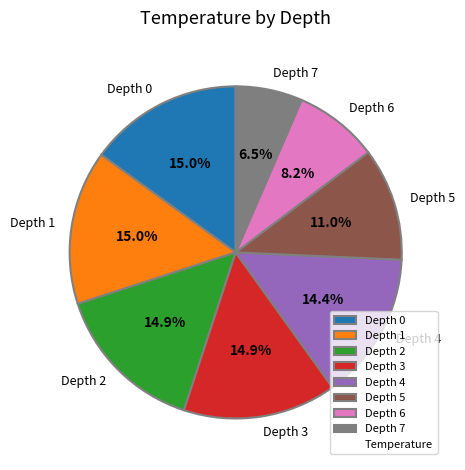

To the nearest percent, what is the difference between the largest and smallest slice percentages?

9%